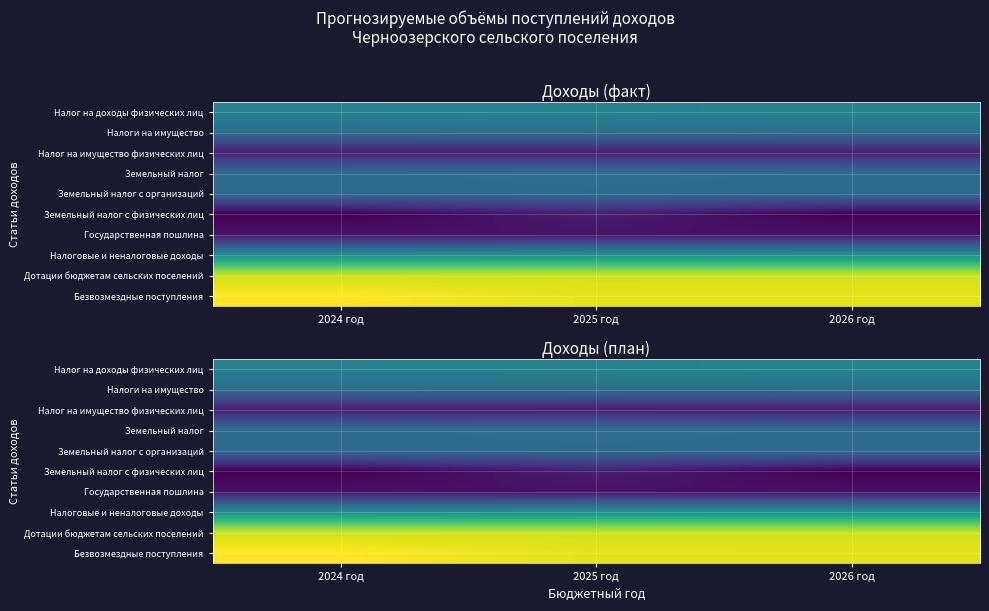

At how many categories does at least one series exceed 3?

3